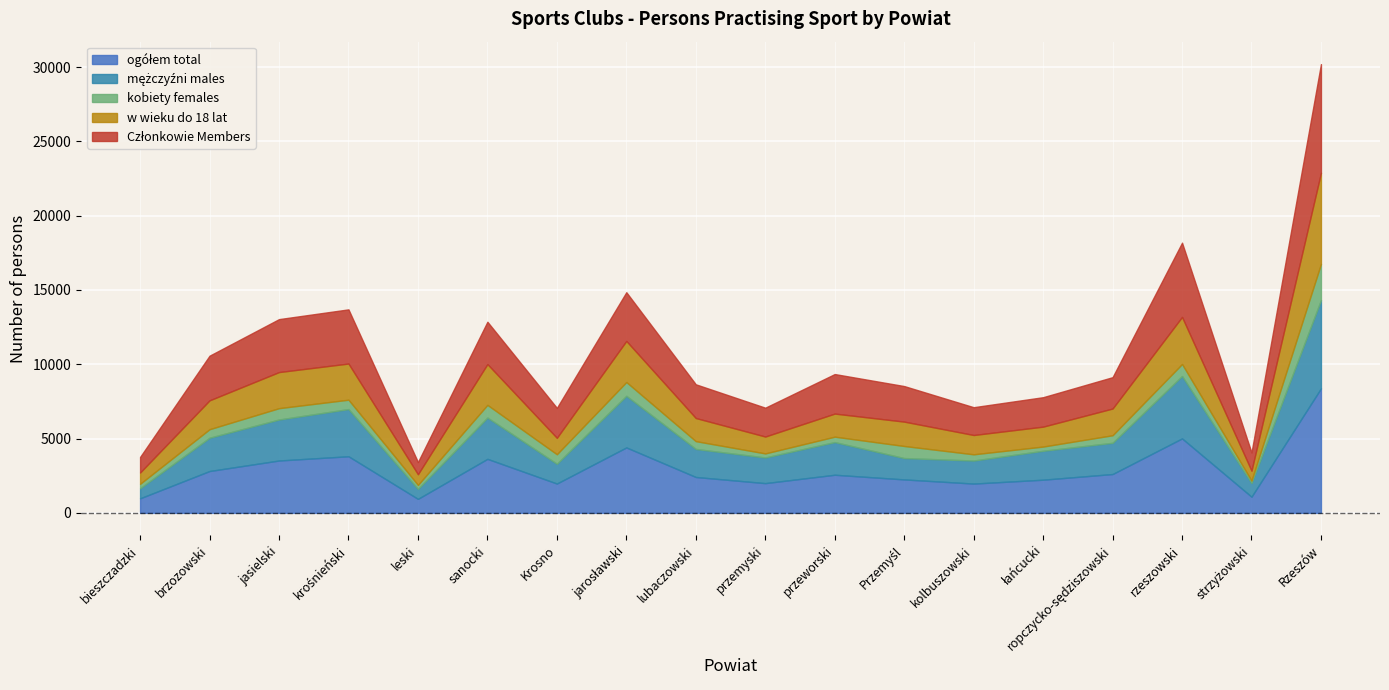

What is the approximate value of Członkowie Members at przeworski?

2661